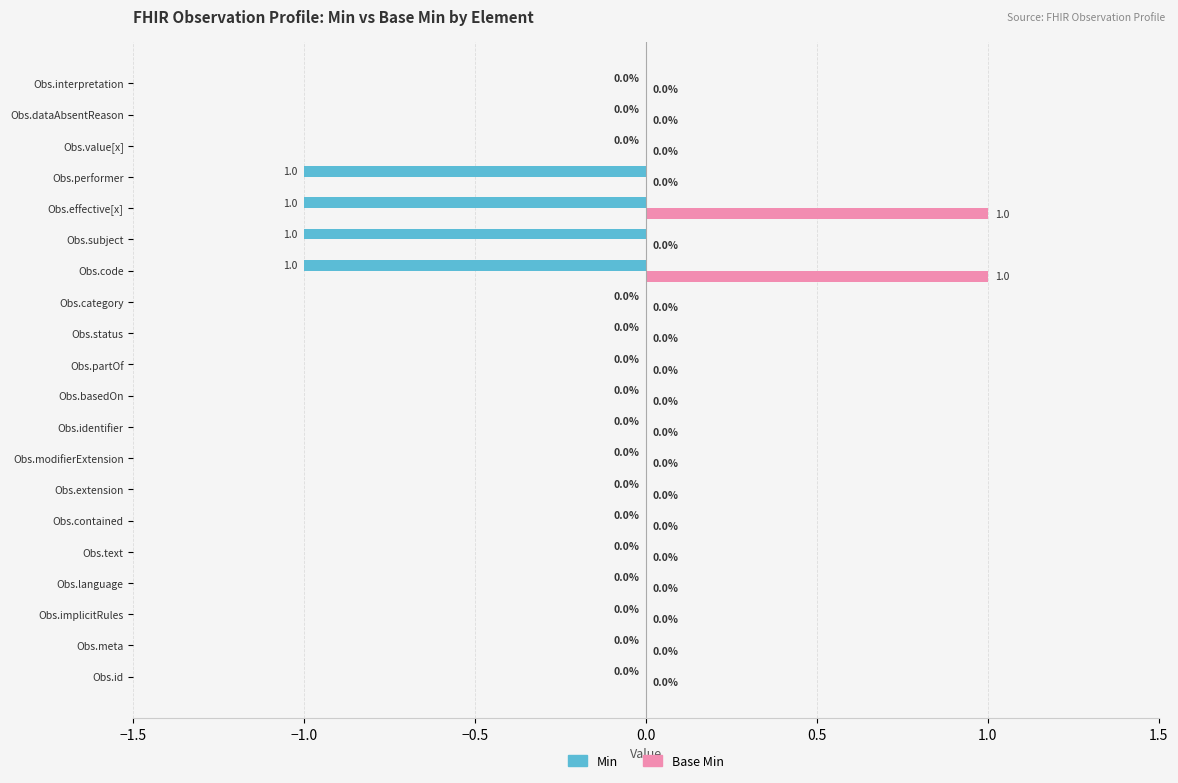

Which series has the largest total across all categories?

Base Min